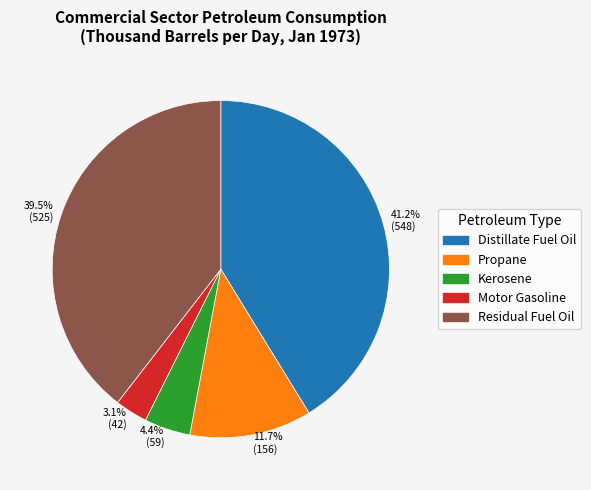

What is the ratio of the value at 3.1% (42) to the value at 4.4% (59)?

0.7